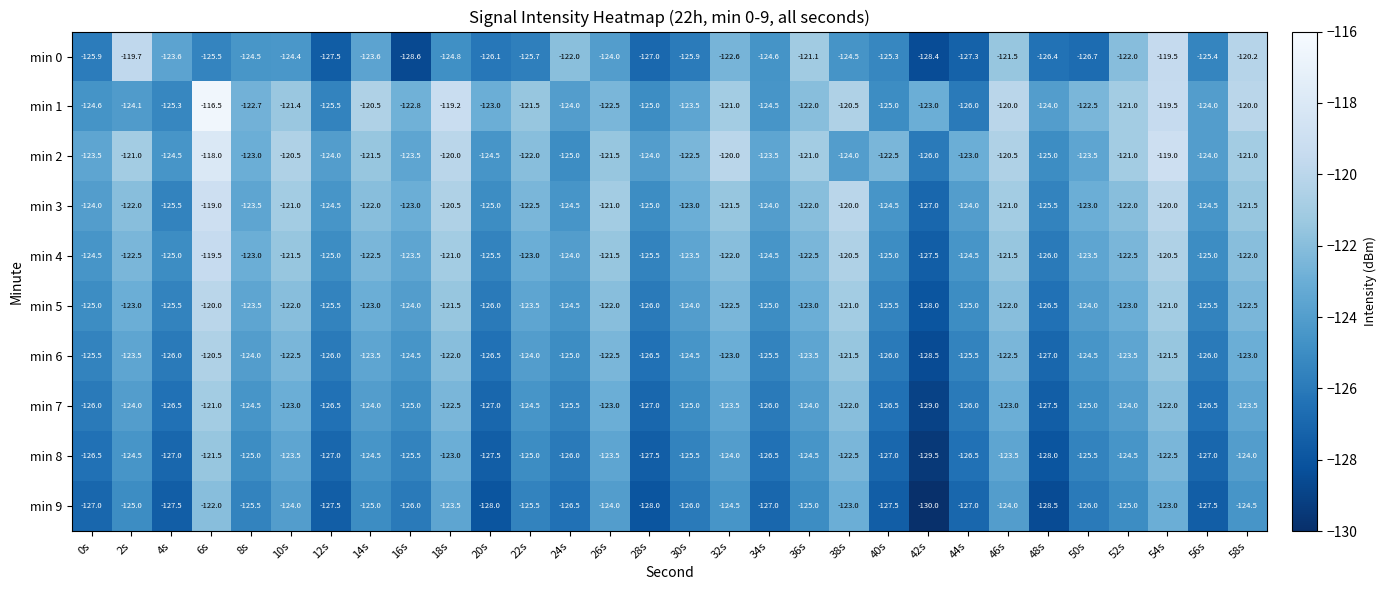

The min 9 series shows -124.0 at 46s. True or false?

True